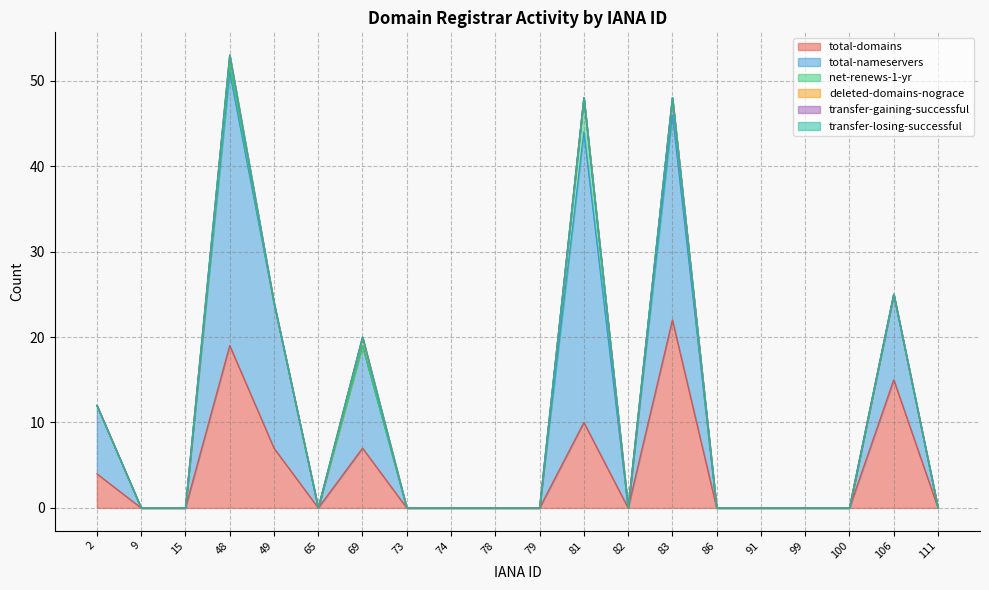

True or false: deleted-domains-nograce and total-nameservers cross at least once.

False